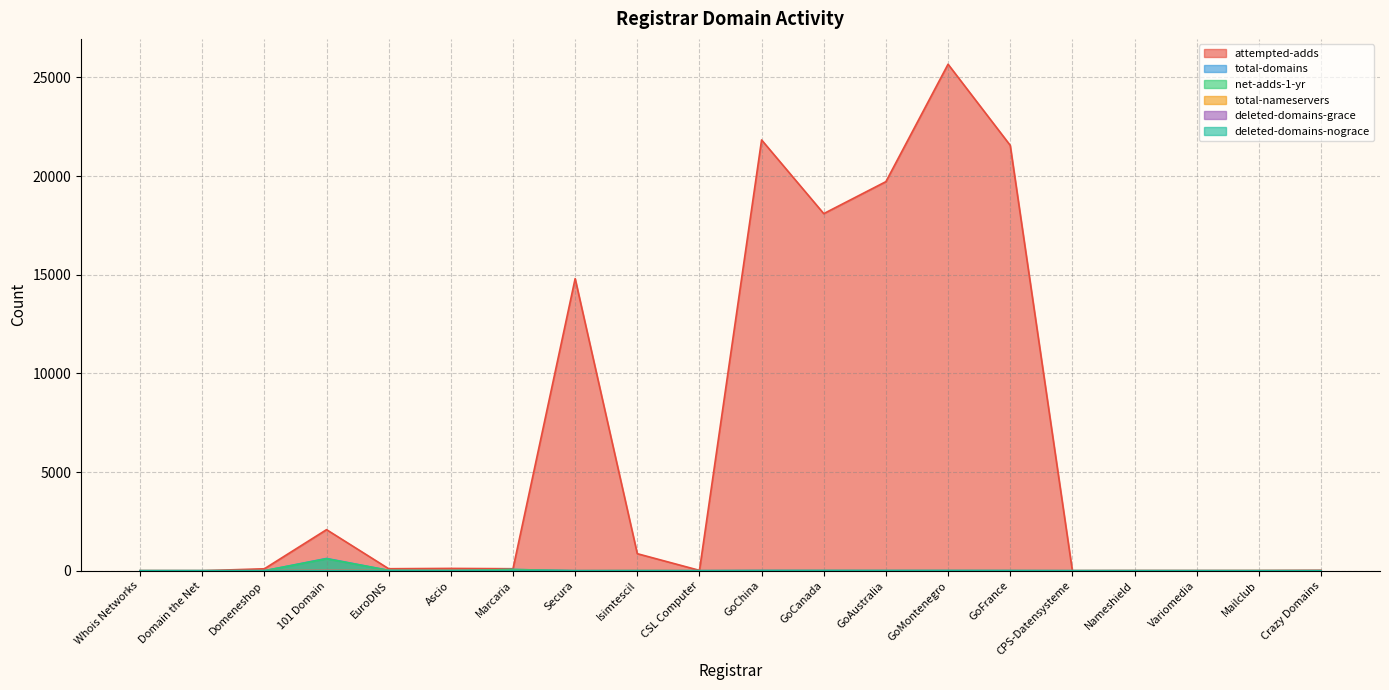

Which series has the widest spread of values?

attempted-adds